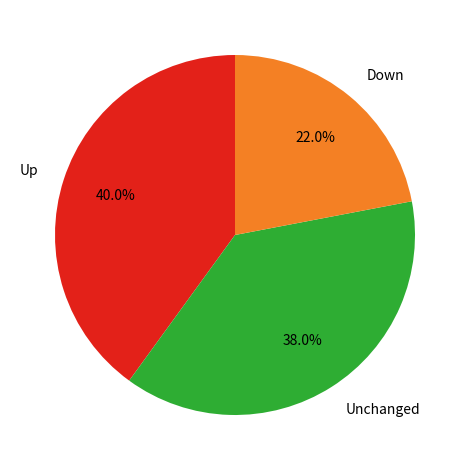

What is the smallest slice in the pie chart?

Down